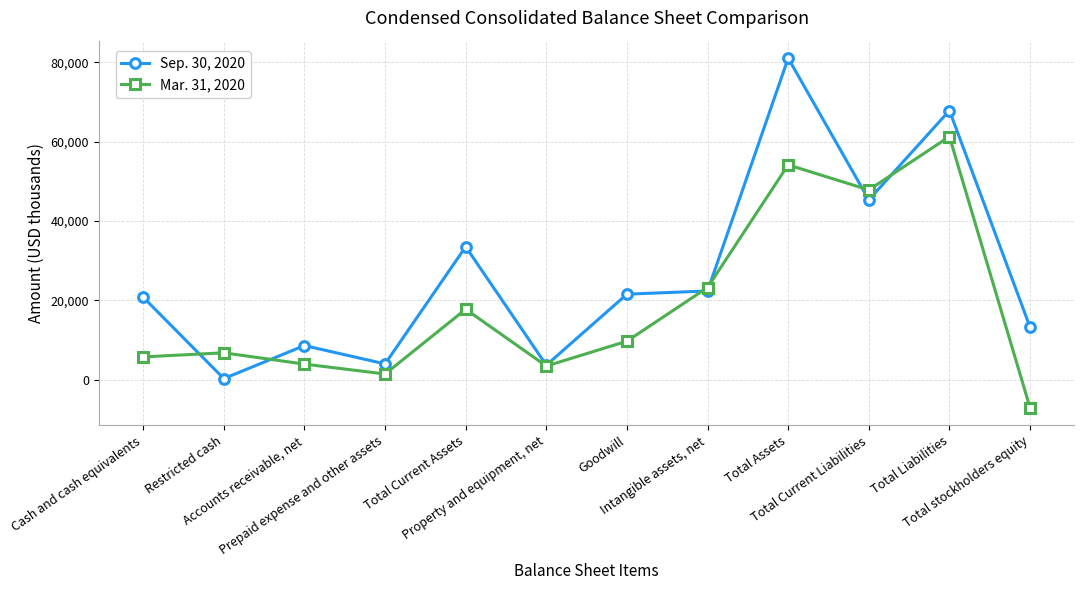

Rank the categories by Sep. 30, 2020 value from highest to lowest.

Total Assets, Total Liabilities, Total Current Liabilities, Total Current Assets, Intangible assets, net, Goodwill, Cash and cash equivalents, Total stockholders equity, Accounts receivable, net, Prepaid expense and other assets, Property and equipment, net, Restricted cash